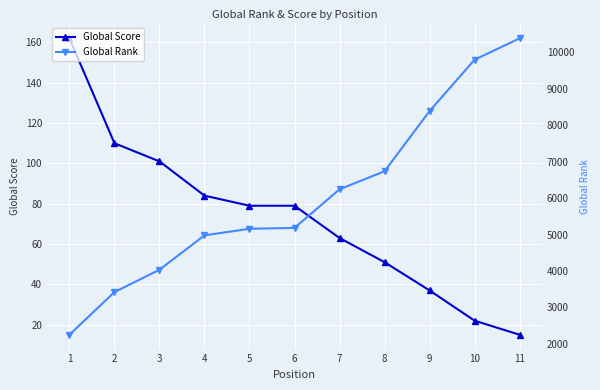

Reading right to left, what are all the values shown in this chart?

Global Score: 15	22	37	51	63	79	79	84	101	110	162
Global Rank: 10386	9800	8388	6737	6241	5182	5157	4977	4032	3419	2247